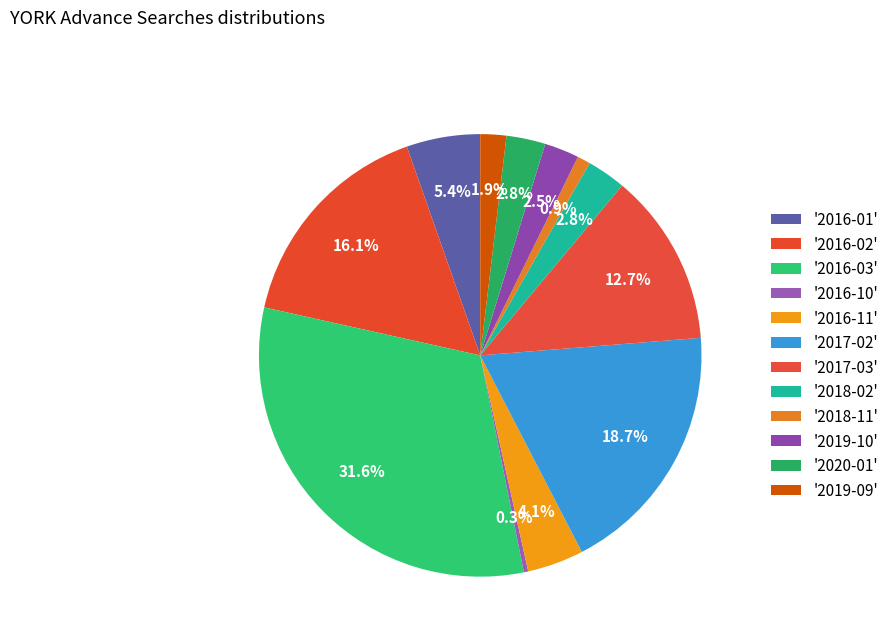

Rank the categories by value from highest to lowest.

2016-03, 2017-02, 2016-02, 2017-03, 2016-01, 2016-11, 2018-02, 2020-01, 2019-10, 2019-09, 2018-11, 2016-10